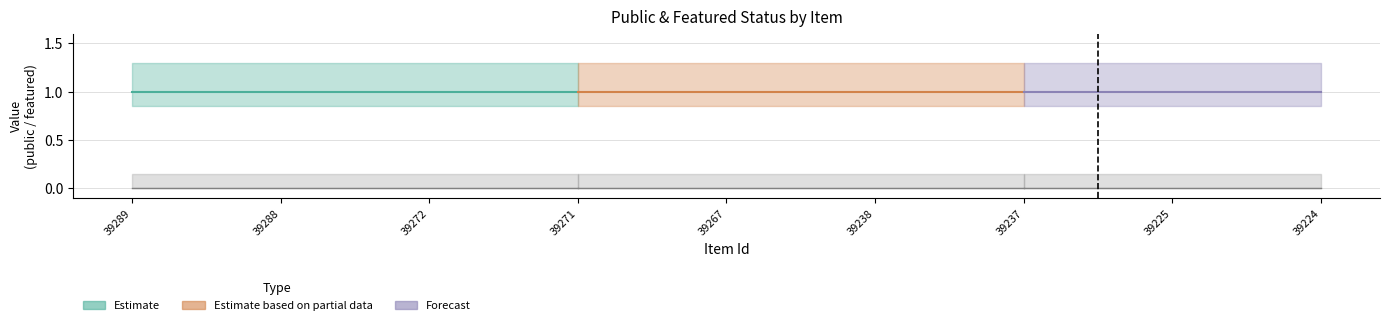

True or false: featured and public cross at least once.

False